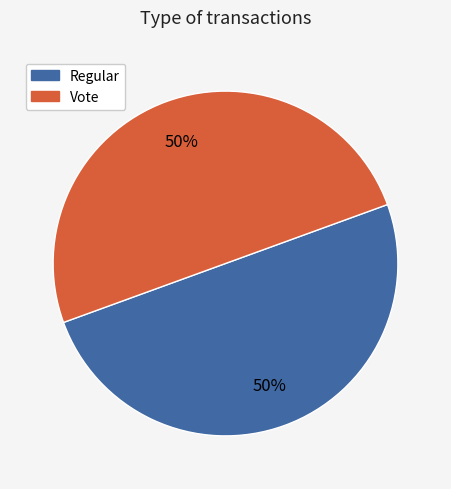

What percentage is the Regular slice, to the nearest percent?

50%